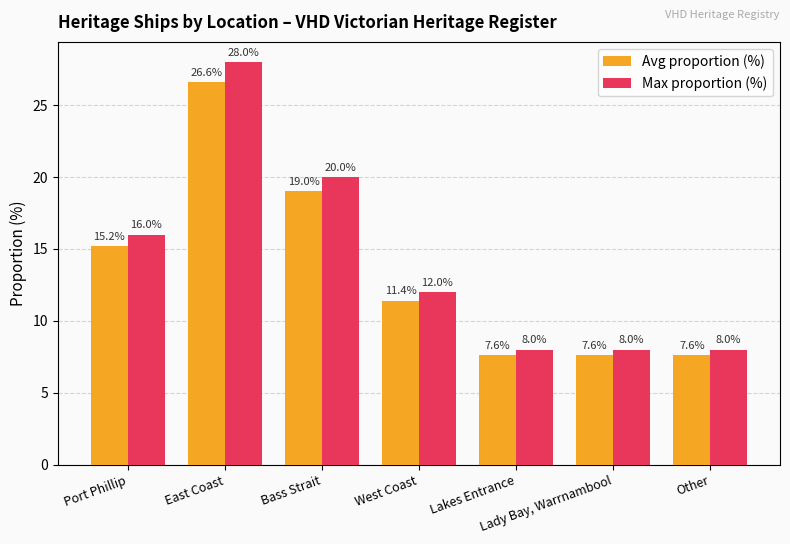

What are all the series names shown in the legend?

Avg proportion (%), Max proportion (%)